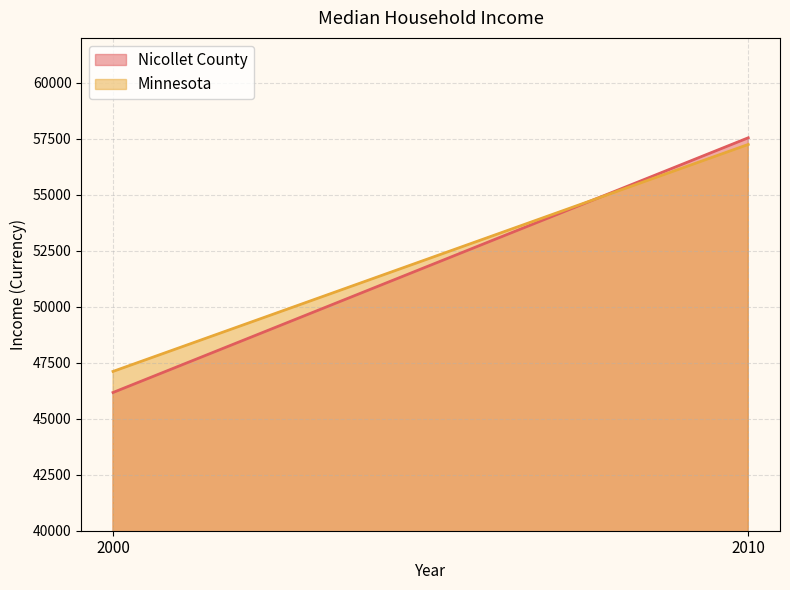

What is the difference between the maximum and minimum values in the Minnesota series?

10132